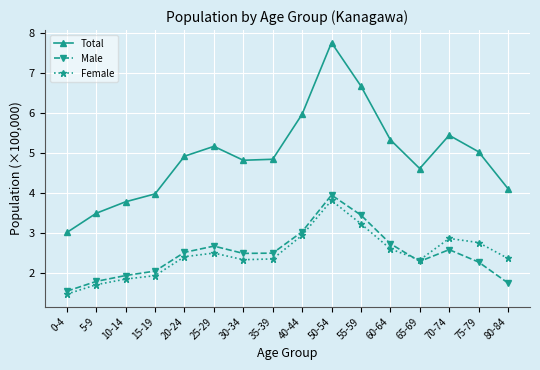

How many lines are shown in the chart?

3